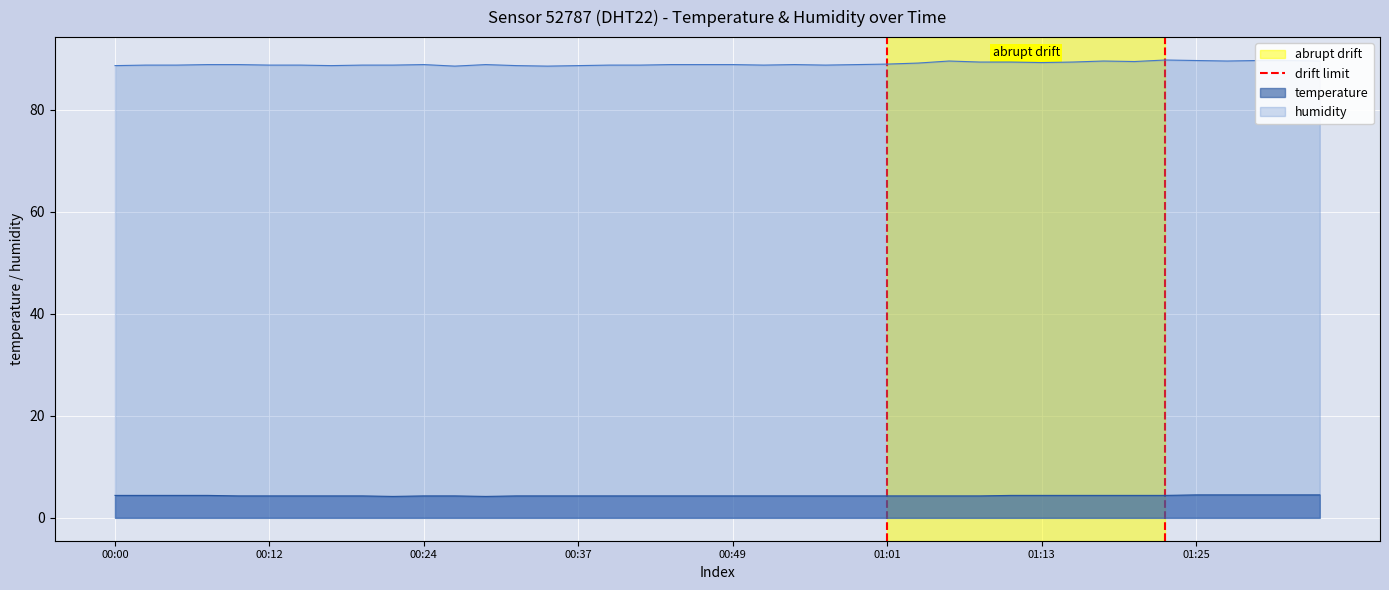

Is it true that humidity equals 88.7 at 00:00?

True